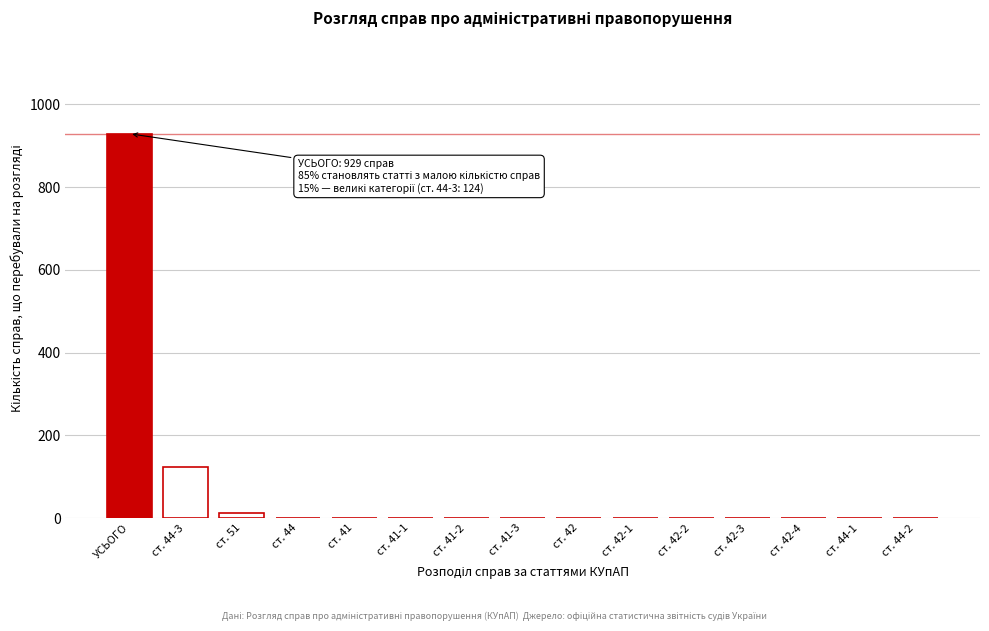

The chart shows a value of 416 at ст. 42. True or false?

False